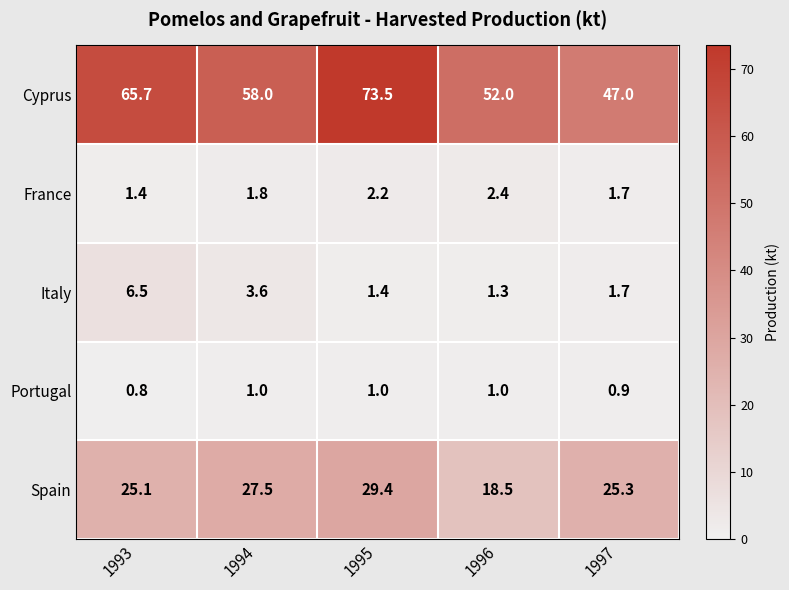

At which category is the sum across all series the highest?

1995